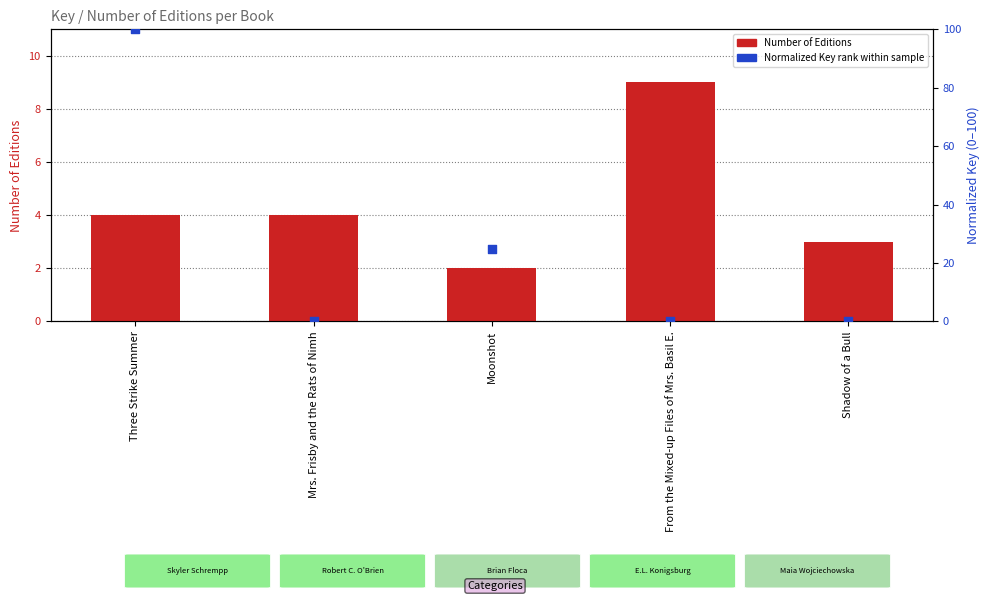

Which series has the largest total across all categories?

Normalized Key rank